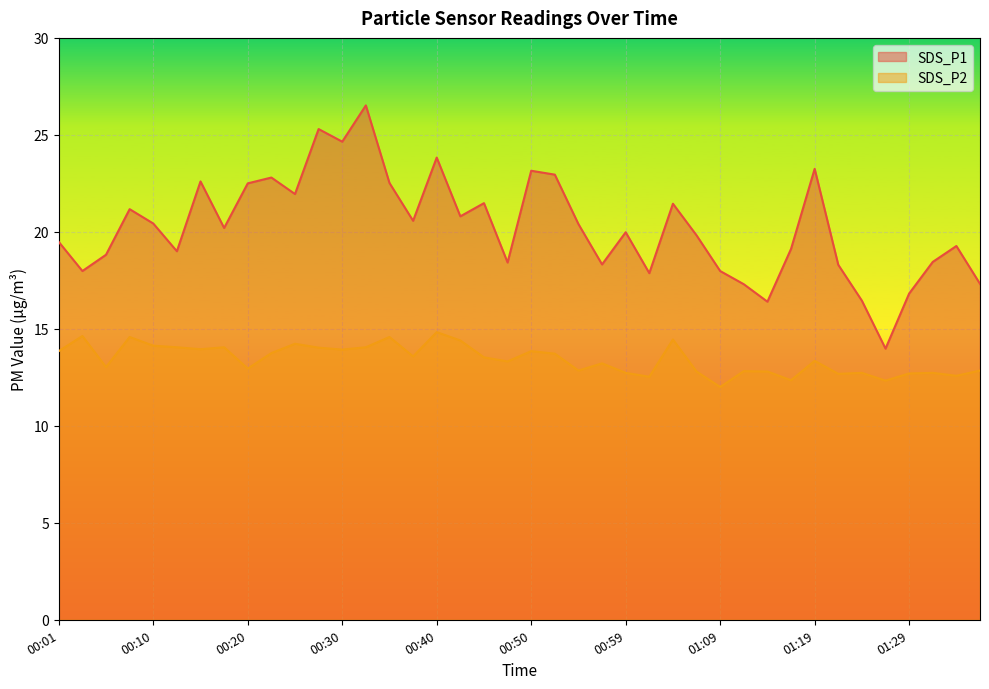

At which label does SDS_P1 reach its peak?

00:32